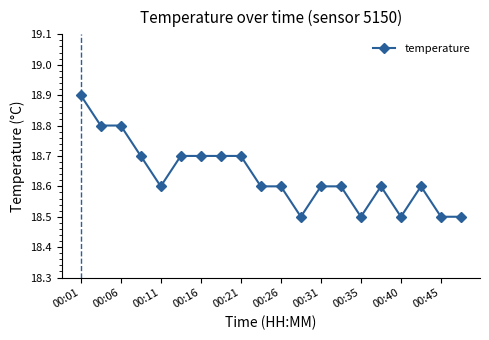

Count the values in the range 18 to 19.

20